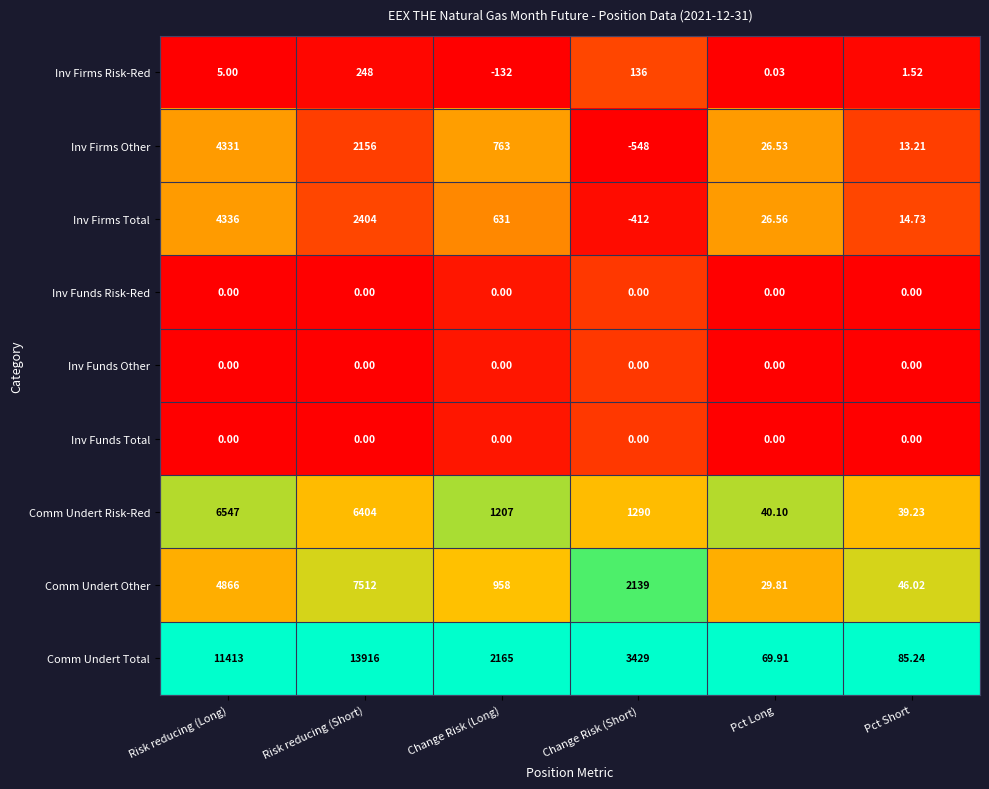

What is the difference between the highest and lowest values at Change Risk (Short)?

3977.0